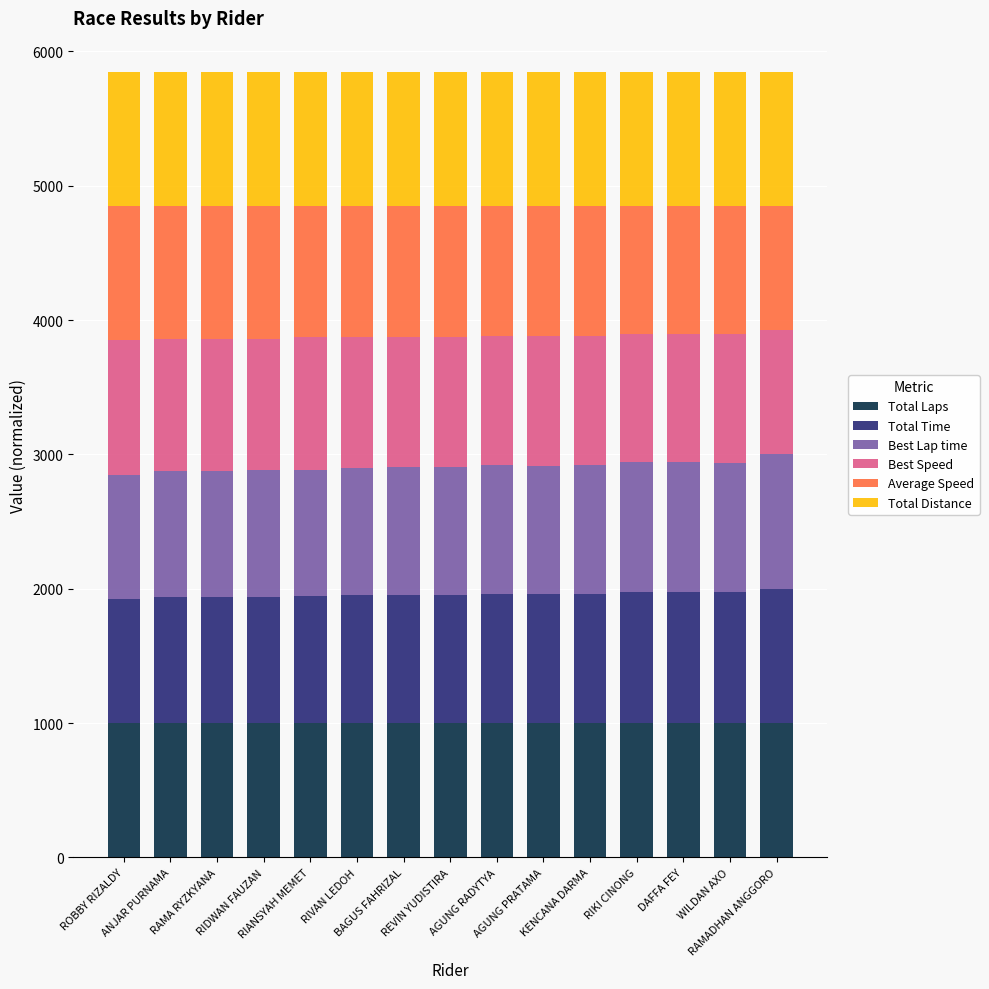

What is the highest value of the Total Laps series?

1000.0